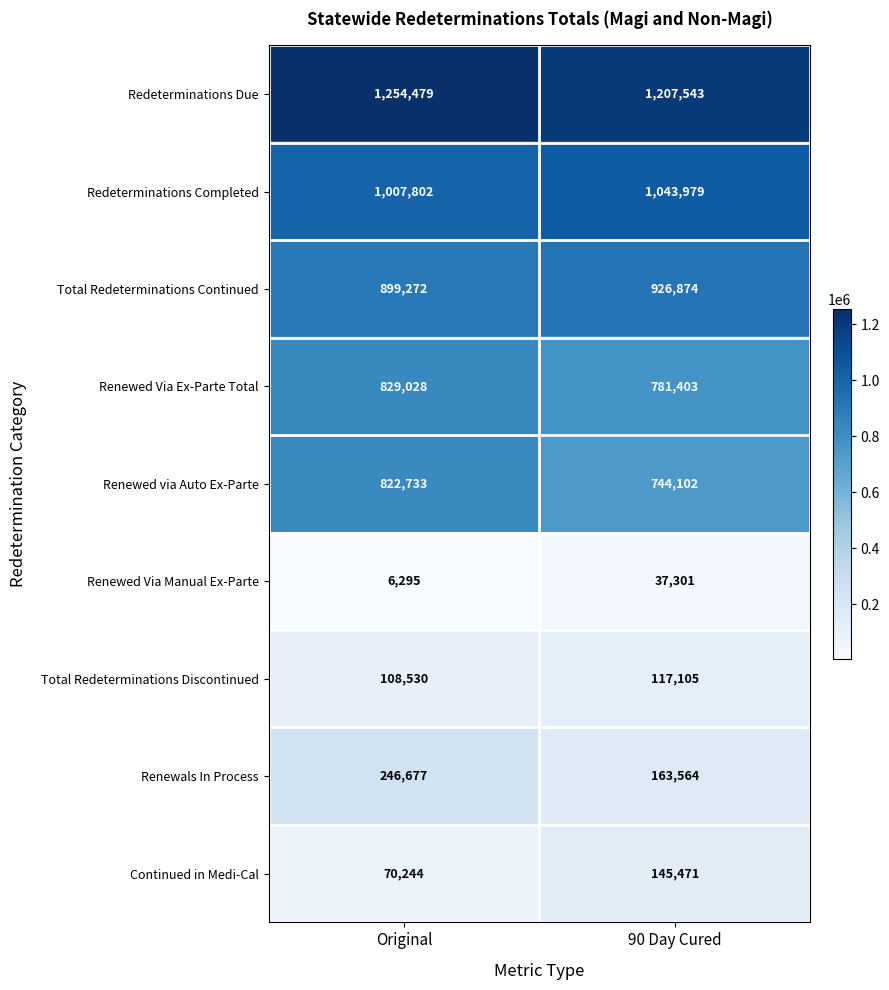

Which category has the lowest value across all series?

Original